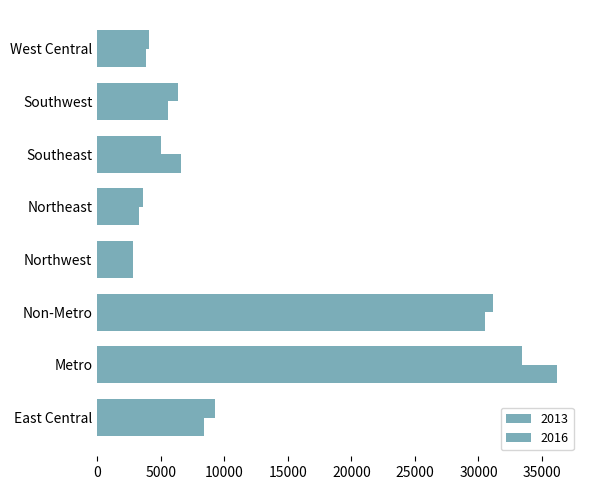

What is the smallest value displayed?

2831